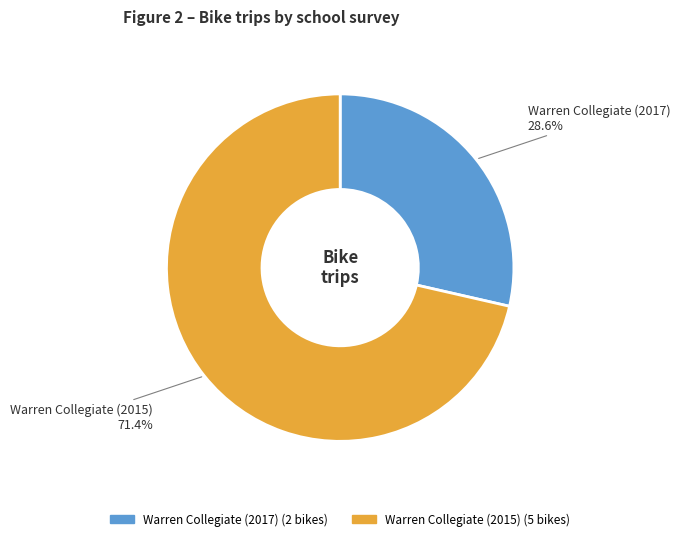

How many segments does this pie chart have?

2